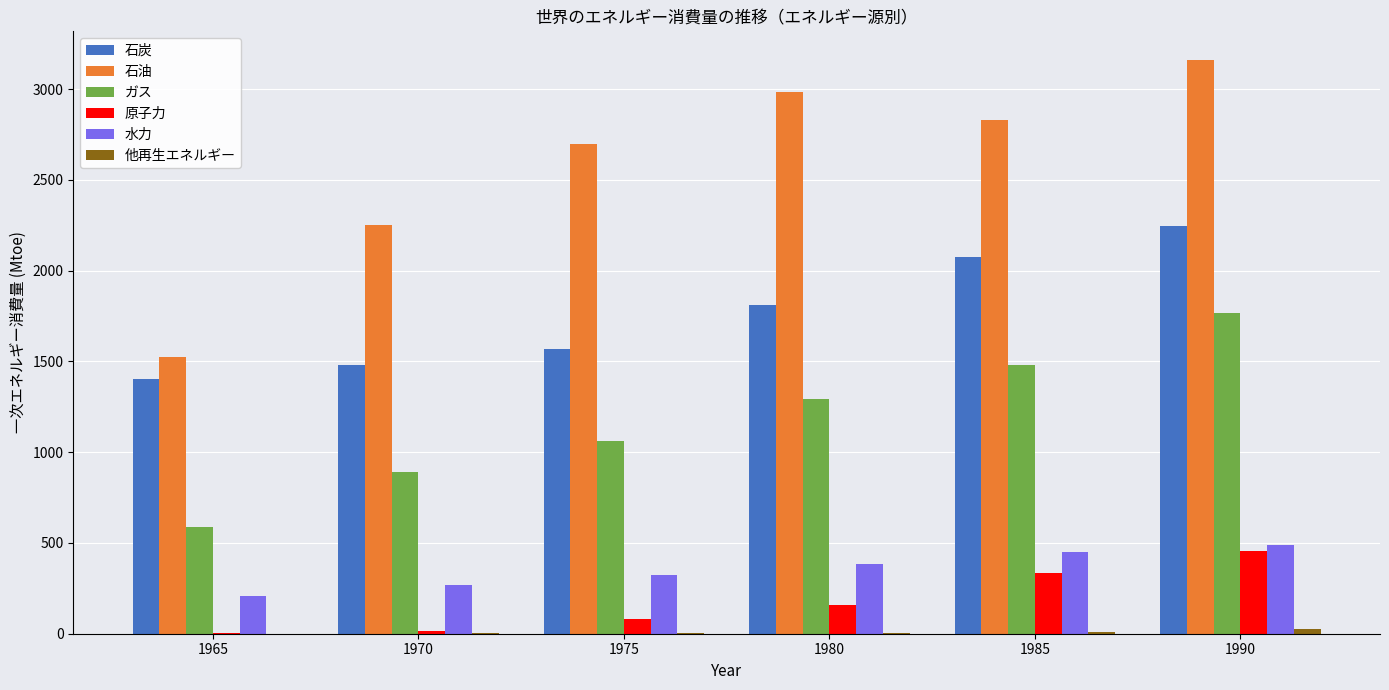

The 水力 series shows 343.6 at 1965. True or false?

False